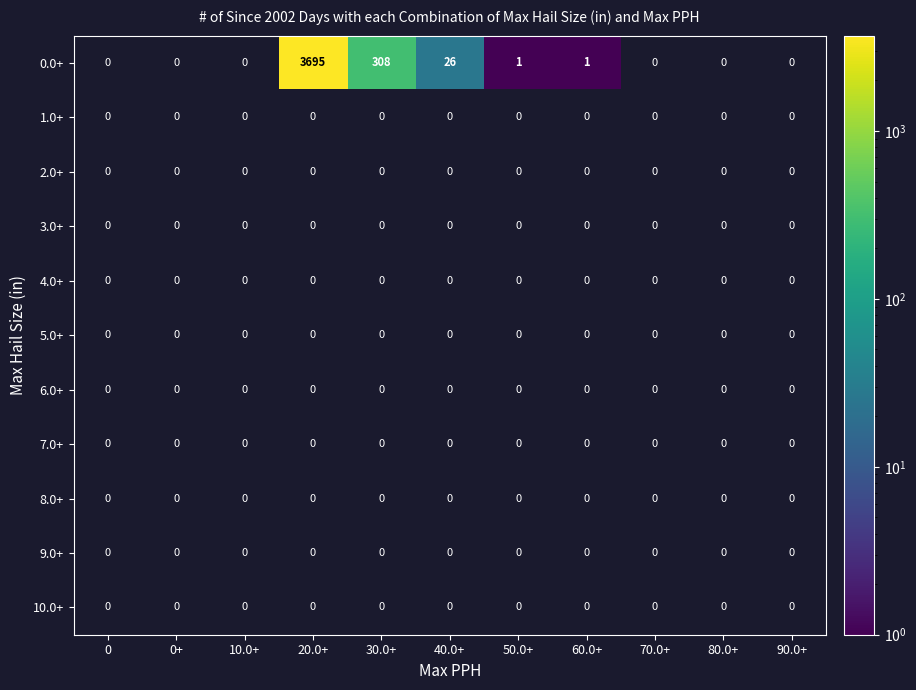

True or false: 0.0+ has a value of 308 at 30.0+.

True